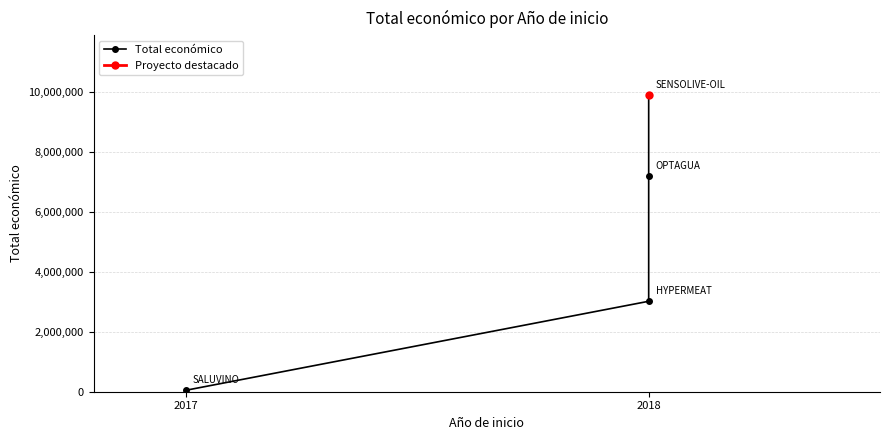

How many lines are shown in the chart?

1